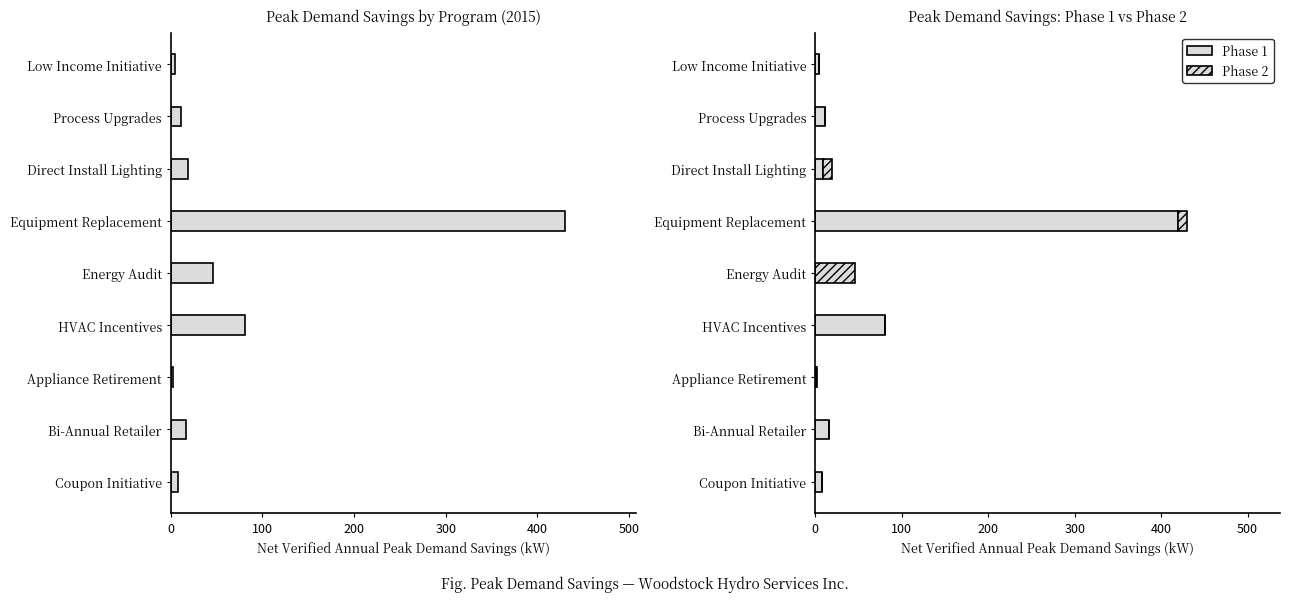

What position from the left is Coupon Initiative?

1